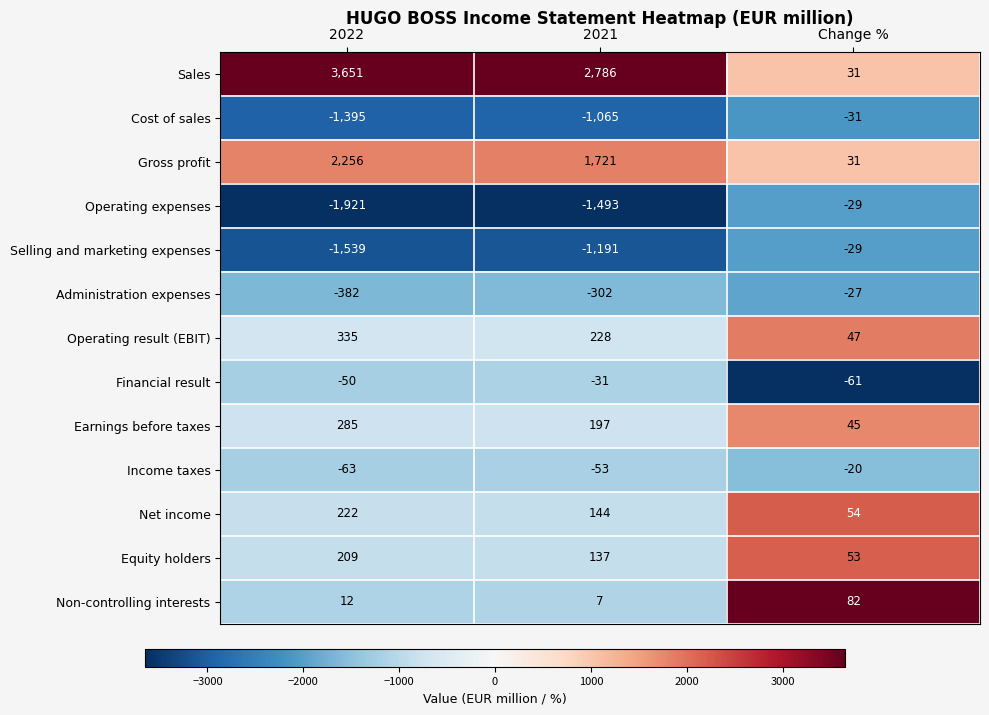

Rank the categories by Earnings before taxes value from highest to lowest.

2022, 2021, Change %